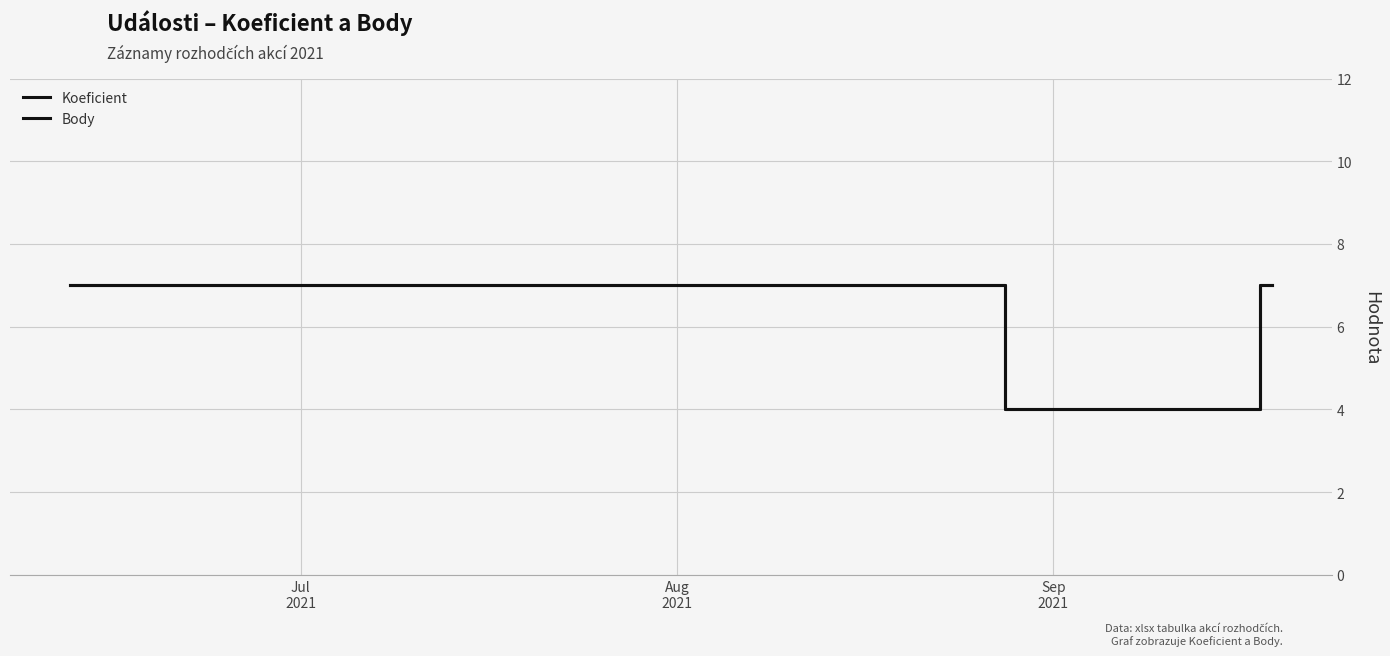

How many lines are shown in the chart?

2